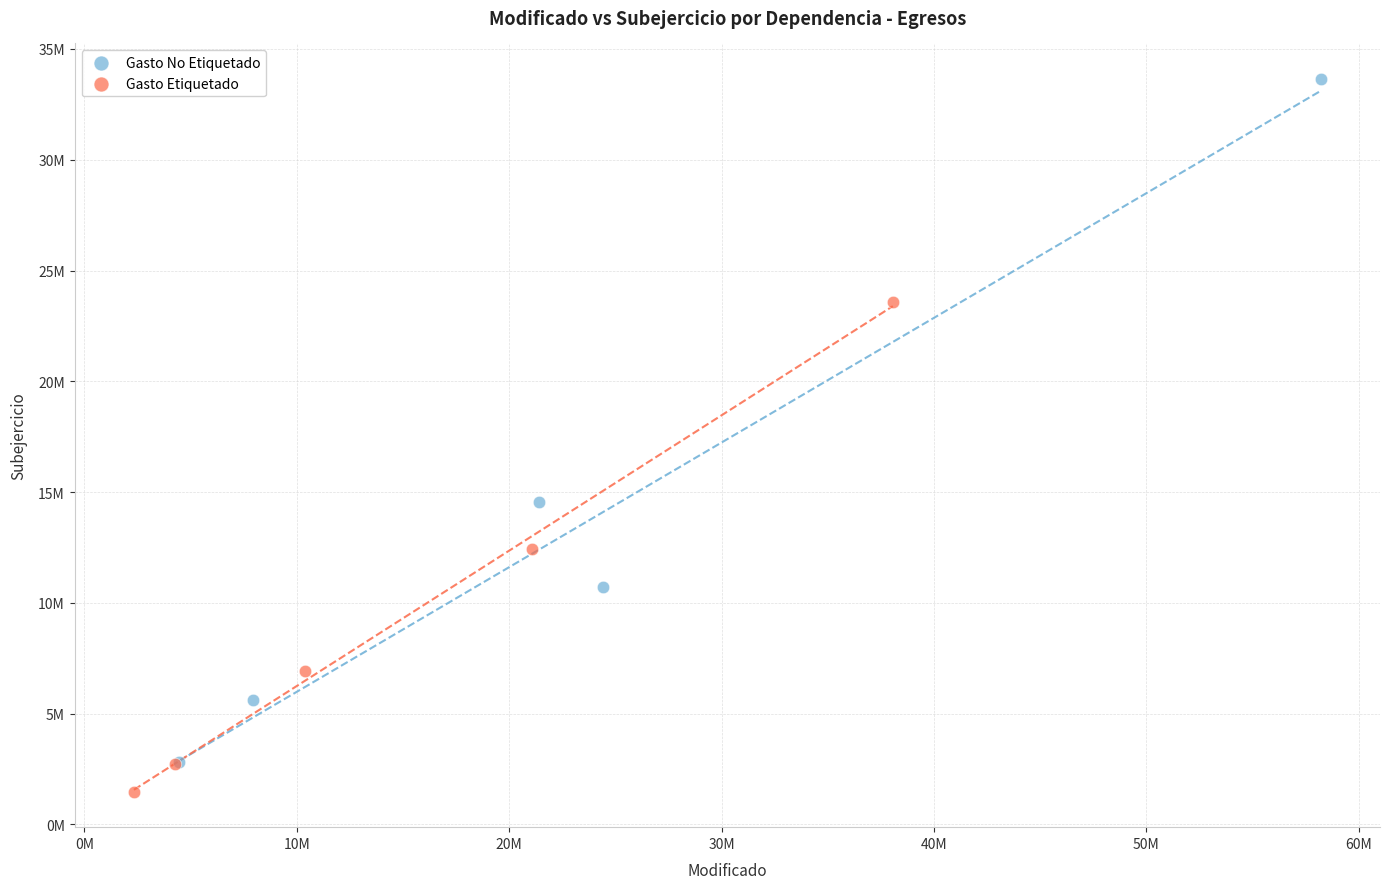

Which series contains the highest Y value?

Gasto No Etiquetado